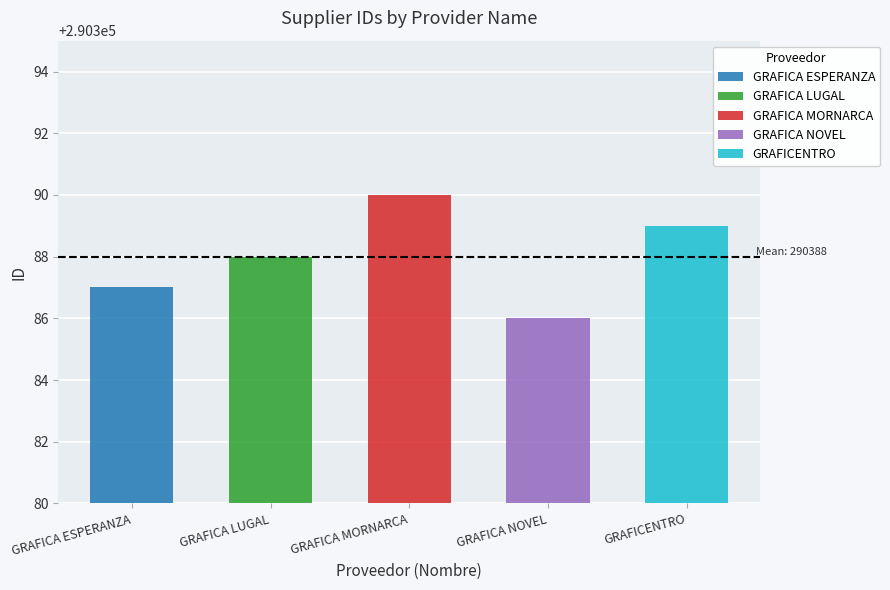

How many bars are there in total?

5